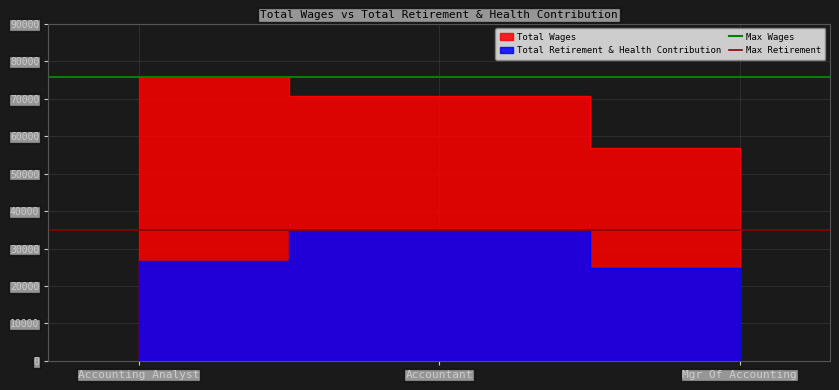

List the series in order of their peak value, highest first.

Max Wages, Max Retirement